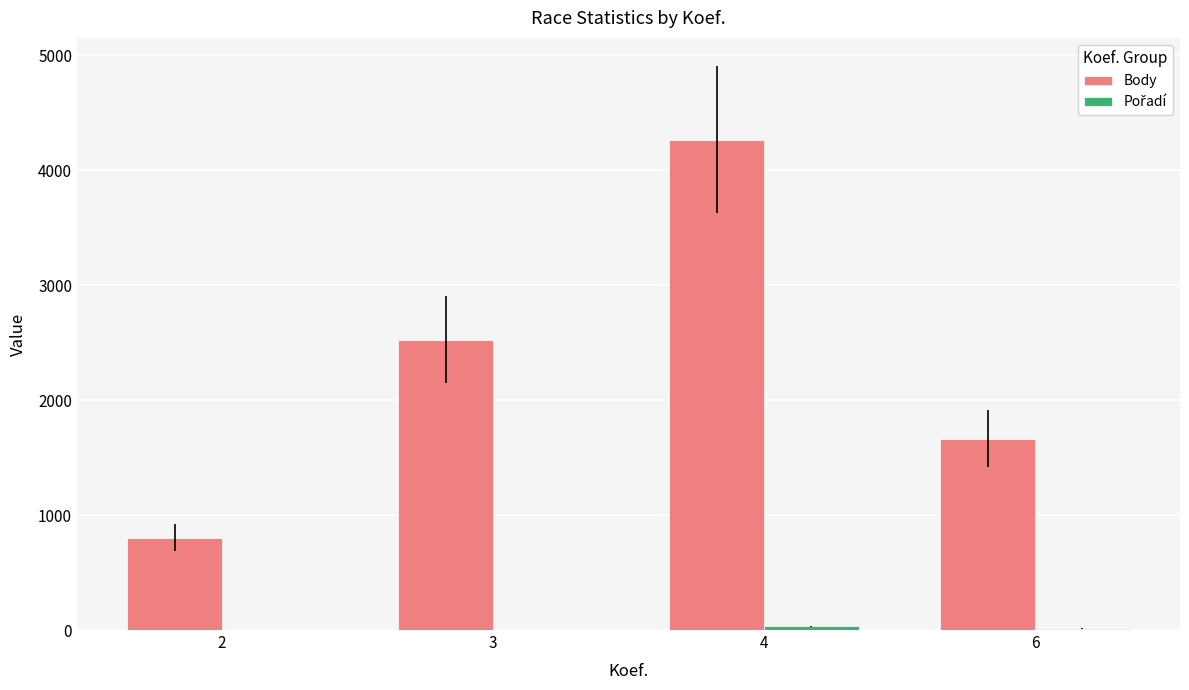

What is the maximum value shown in the chart?

4265